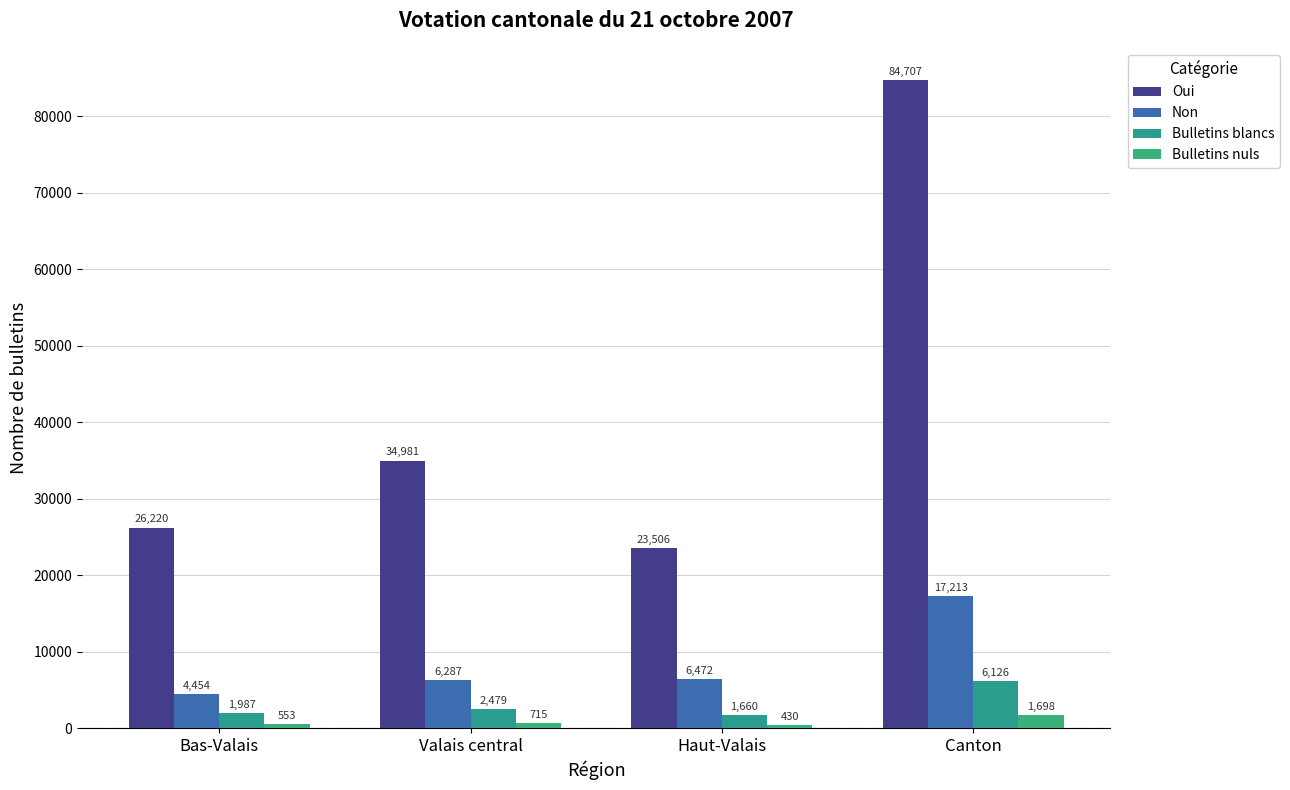

What is the approximate value of Non at Canton, to the nearest 100?

17200